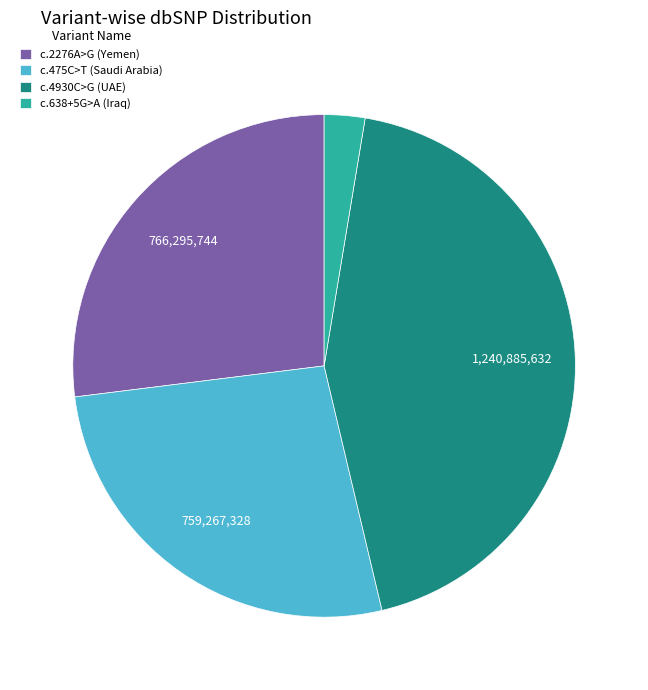

How many slices are in this pie chart?

4